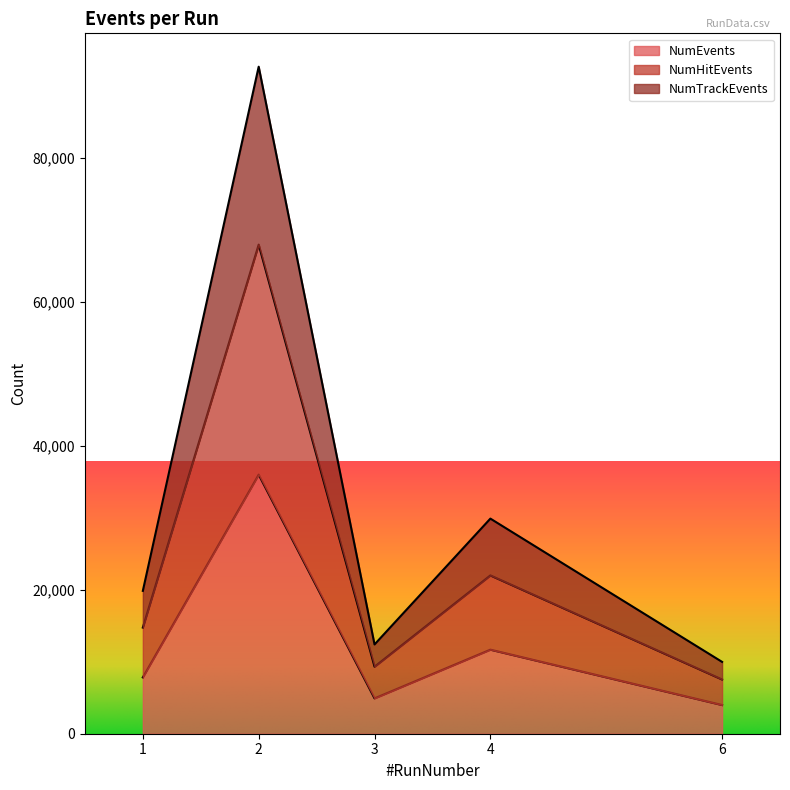

Rank the series by their maximum value, from lowest to highest.

NumEvents, NumHitEvents, NumTrackEvents